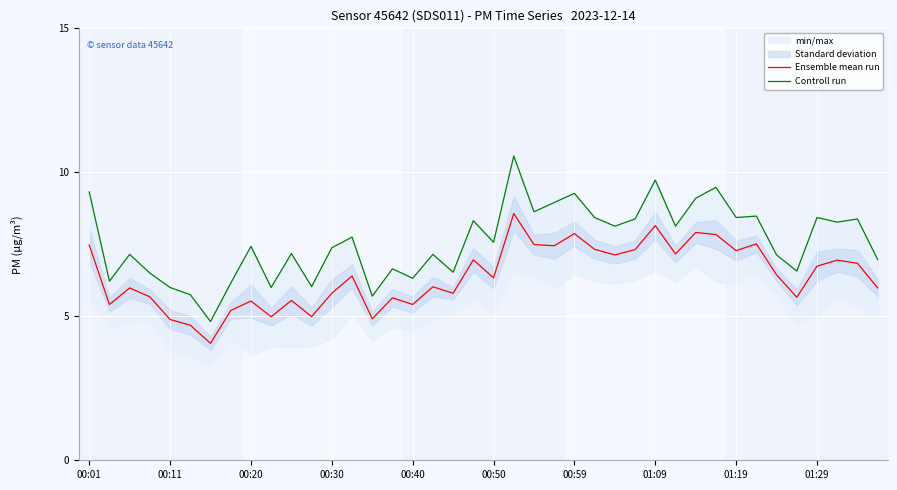

What is the maximum value for Ensemble mean run?

8.6